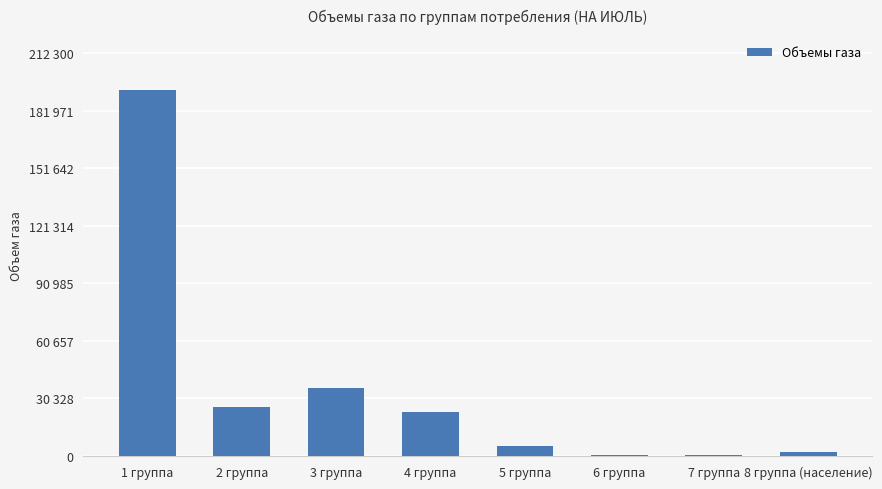

Does the chart contain stacked bars?

No